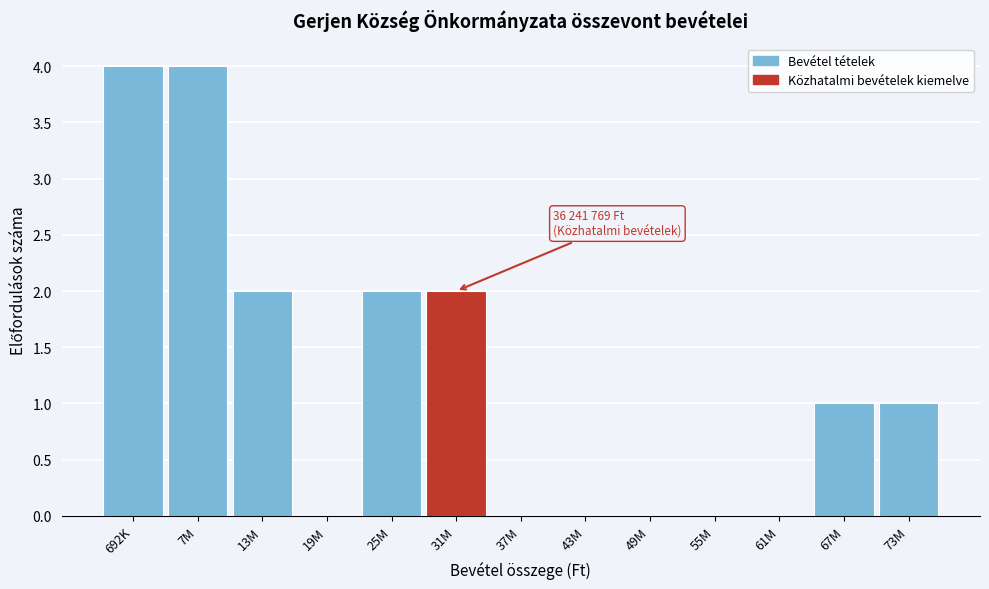

Reading left to right, extract all data points from this chart.

692K=4	7M=4	13M=2	19M=0	25M=2	31M=2	37M=0	43M=0	49M=0	55M=0	61M=0	67M=1	73M=1